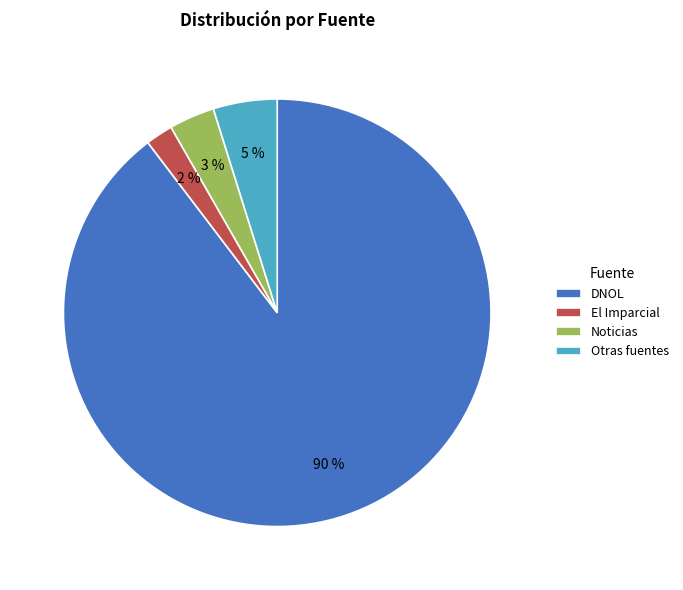

Rank the categories by value from highest to lowest.

DNOL, Otras fuentes, Noticias, El Imparcial